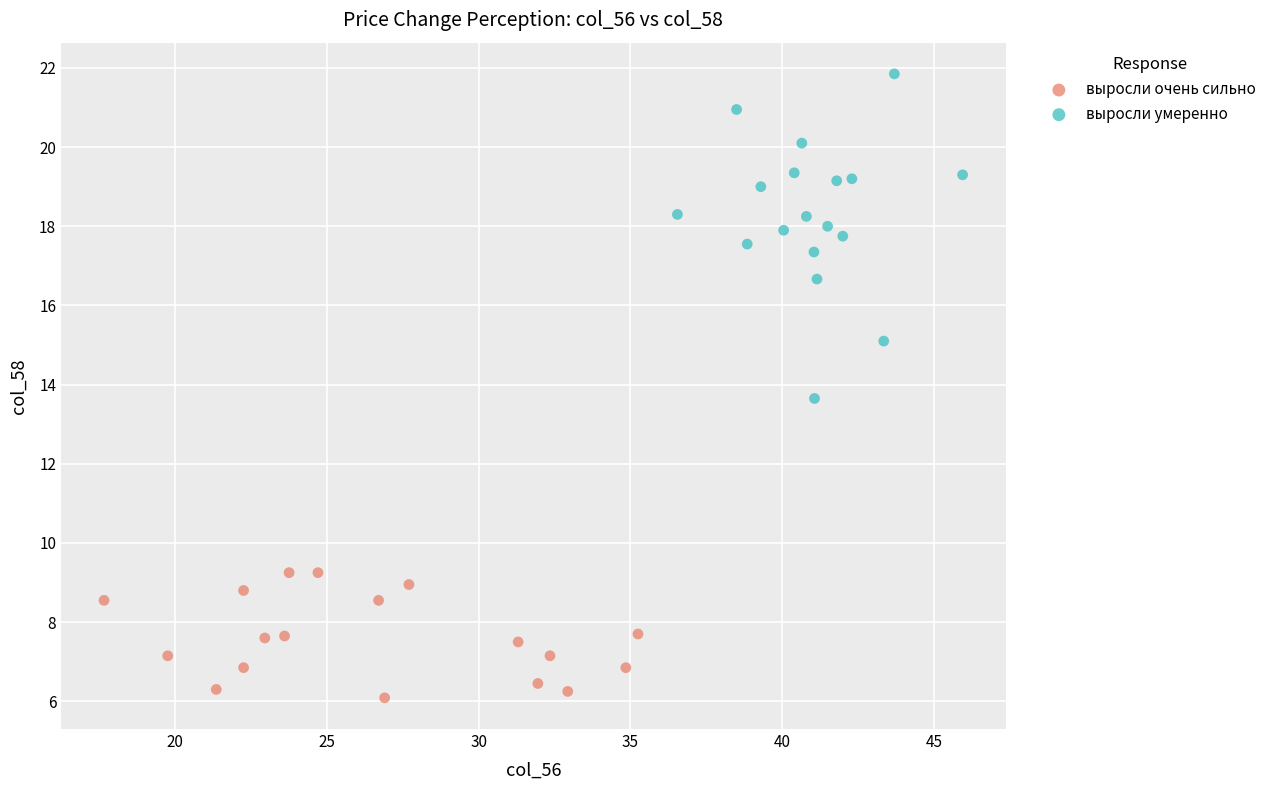

Which series contains the highest Y value?

выросли умеренно